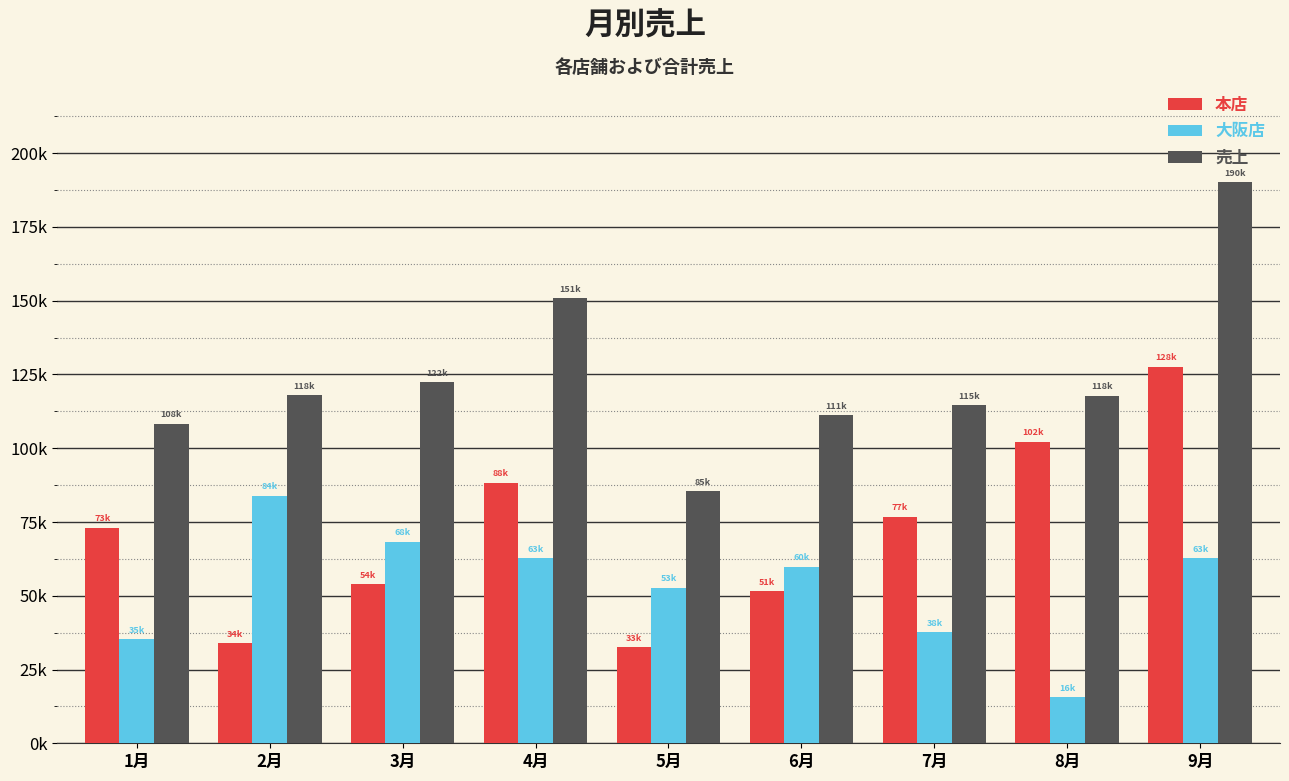

Reading right to left, list all the values displayed in this chart.

本店: 127603	102226	76849	51472	32637	88280	54010	33961	73032
大阪店: 62630	15602	37696	59790	52764	62630	68309	83927	35233
売上: 190233	117828	114545	111262	85401	150910	122319	117888	108265